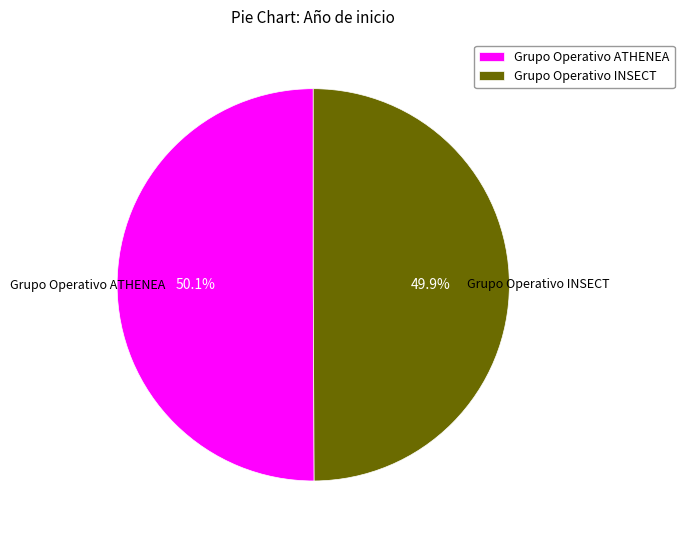

The Grupo Operativo ATHENEA slice represents 50% of the pie. True or false?

True